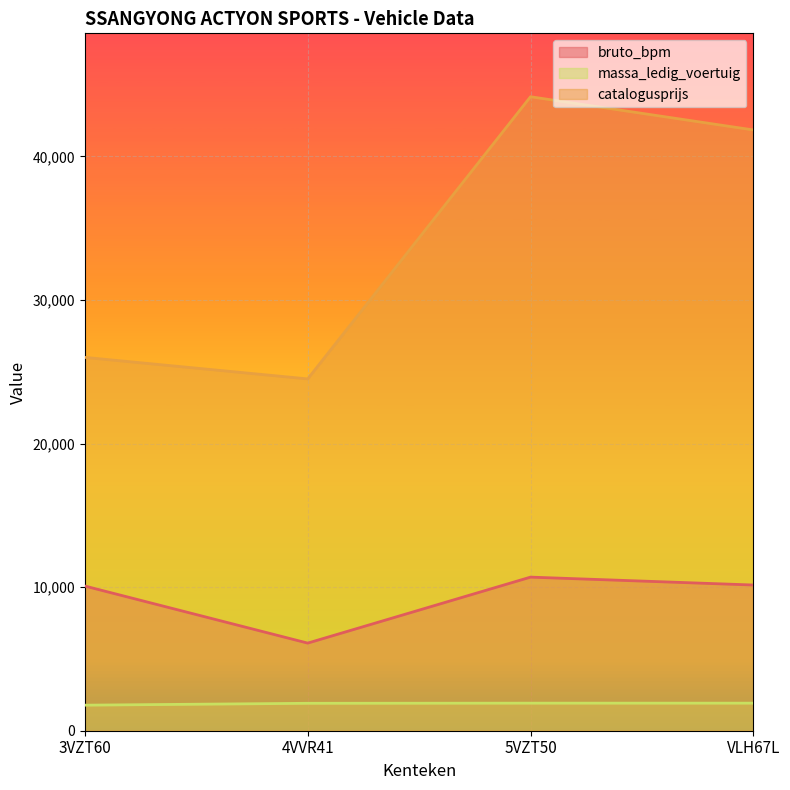

How many values in the bruto_bpm series exceed 10147?

1